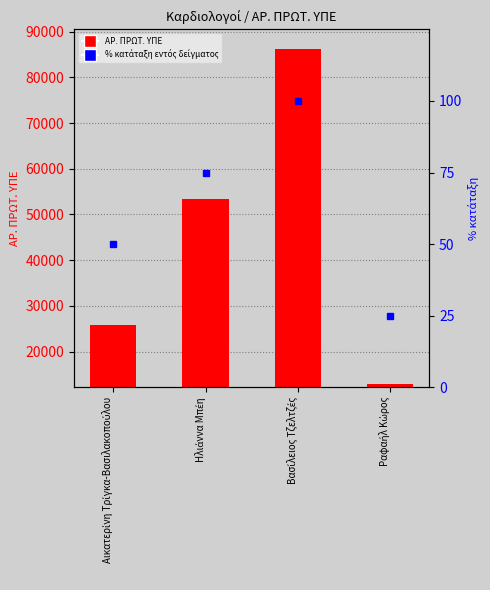

Does the chart contain any negative values?

No